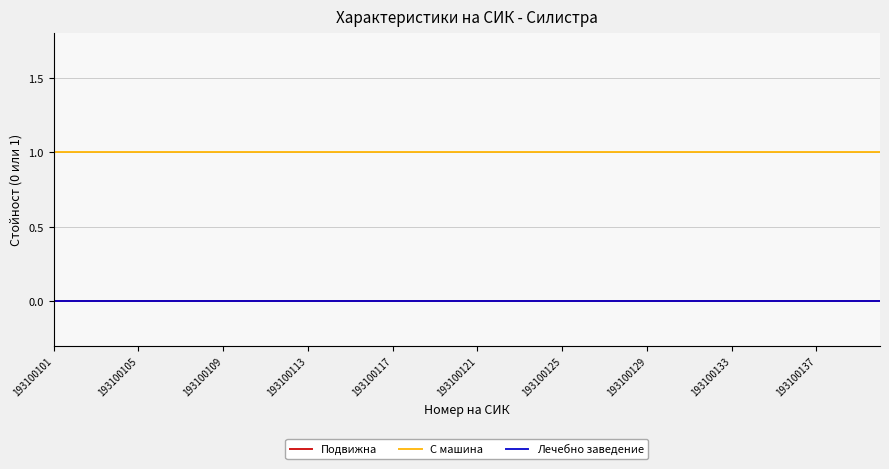

True or false: Подвижна and Лечебно заведение cross at least once.

False